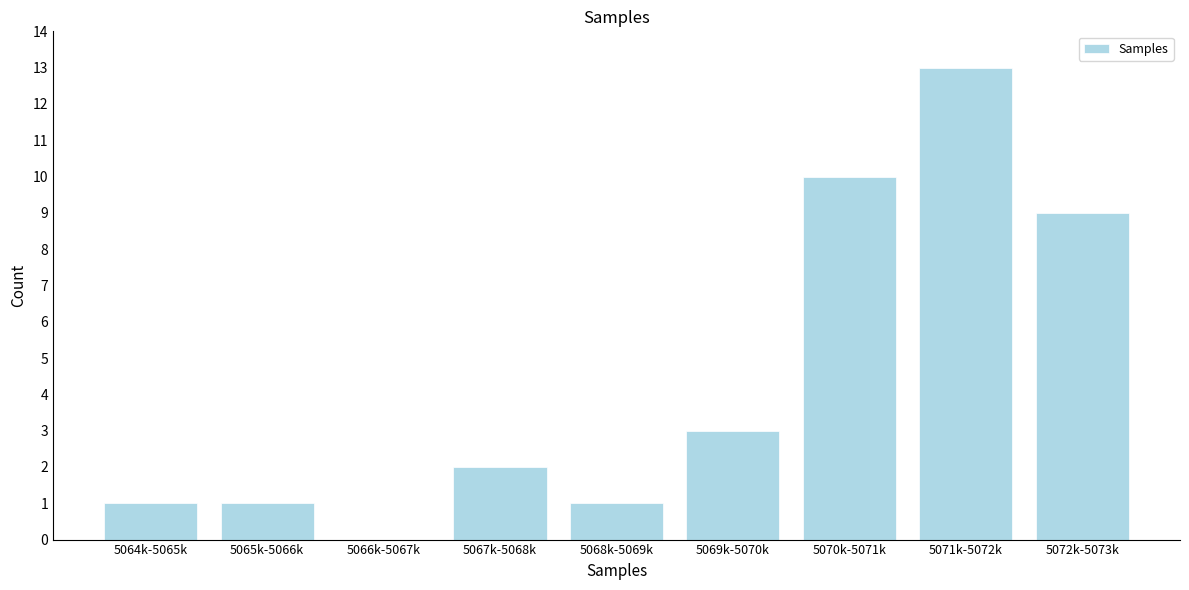

Reading left to right, list all the values displayed in this chart.

5064k-5065k=1	5065k-5066k=1	5066k-5067k=0	5067k-5068k=2	5068k-5069k=1	5069k-5070k=3	5070k-5071k=10	5071k-5072k=13	5072k-5073k=9